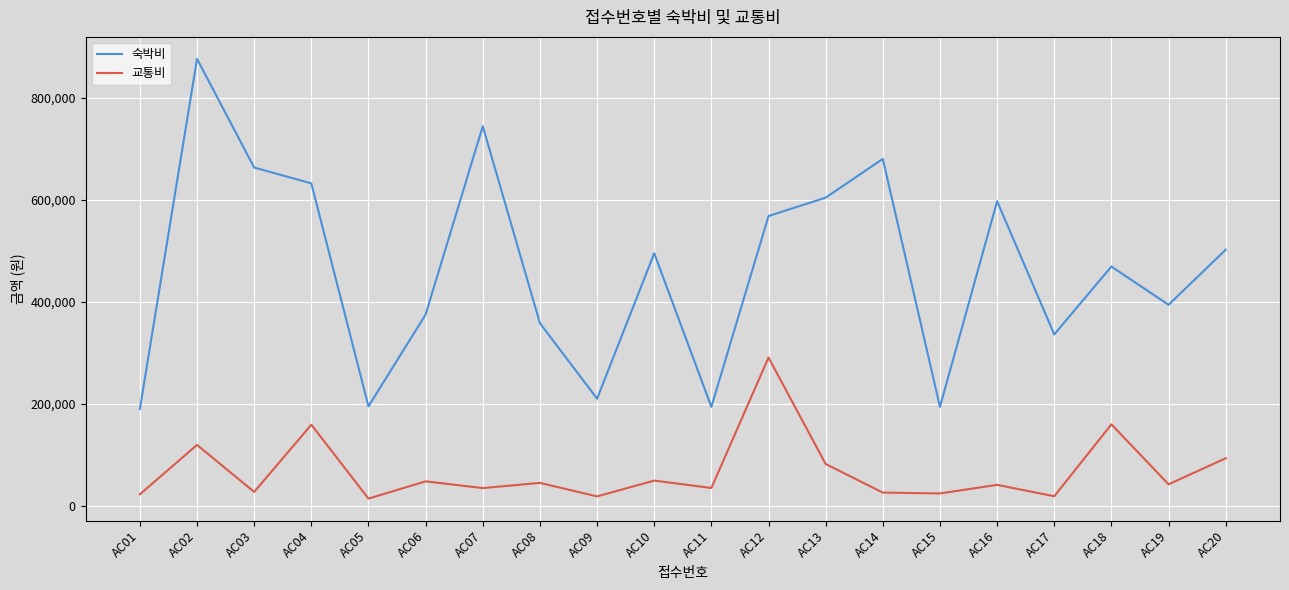

What is the difference between the maximum and minimum values in the 숙박비 series?

686000